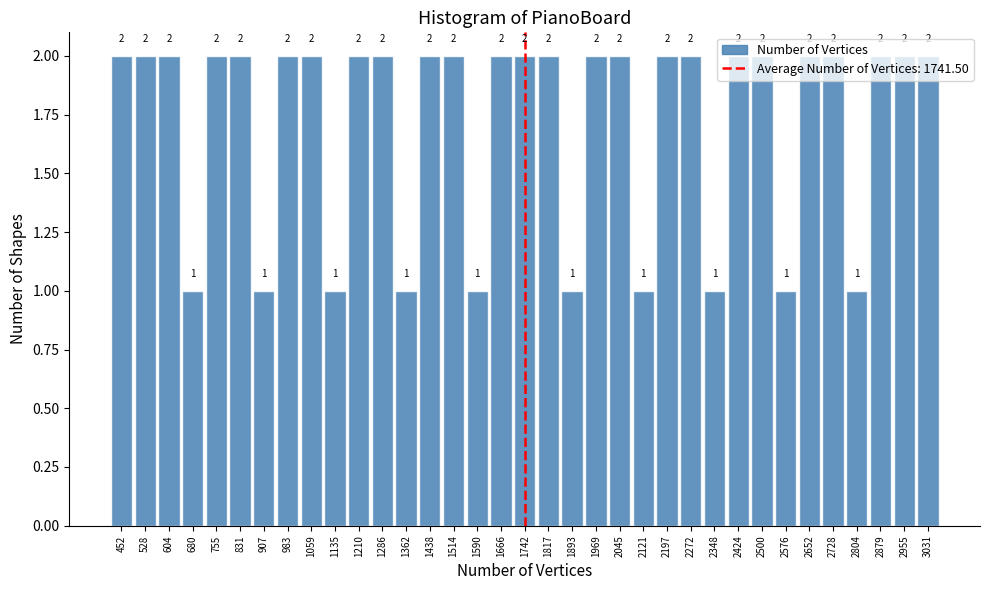

Reading left to right, list every bar in this chart as the range it spans on the x-axis followed by its height. The bar edges are not printed on the chart, so give them approximately, as read against the axis.

410 to 490: 2
490 to 570: 2
570 to 640: 2
640 to 720: 1
720 to 790: 2
790 to 870: 2
870 to 950: 1
950 to 1020: 2
1020 to 1100: 2
1100 to 1170: 1
1170 to 1250: 2
1250 to 1320: 2
1320 to 1400: 1
1400 to 1480: 2
1480 to 1550: 2
1550 to 1630: 1
1630 to 1700: 2
1700 to 1780: 2
1780 to 1860: 2
1860 to 1930: 1
1930 to 2010: 2
2010 to 2080: 2
2080 to 2160: 1
2160 to 2230: 2
2230 to 2310: 2
2310 to 2390: 1
2390 to 2460: 2
2460 to 2540: 2
2540 to 2610: 1
2610 to 2690: 2
2690 to 2770: 2
2770 to 2840: 1
2840 to 2920: 2
2920 to 2990: 2
2990 to 3070: 2